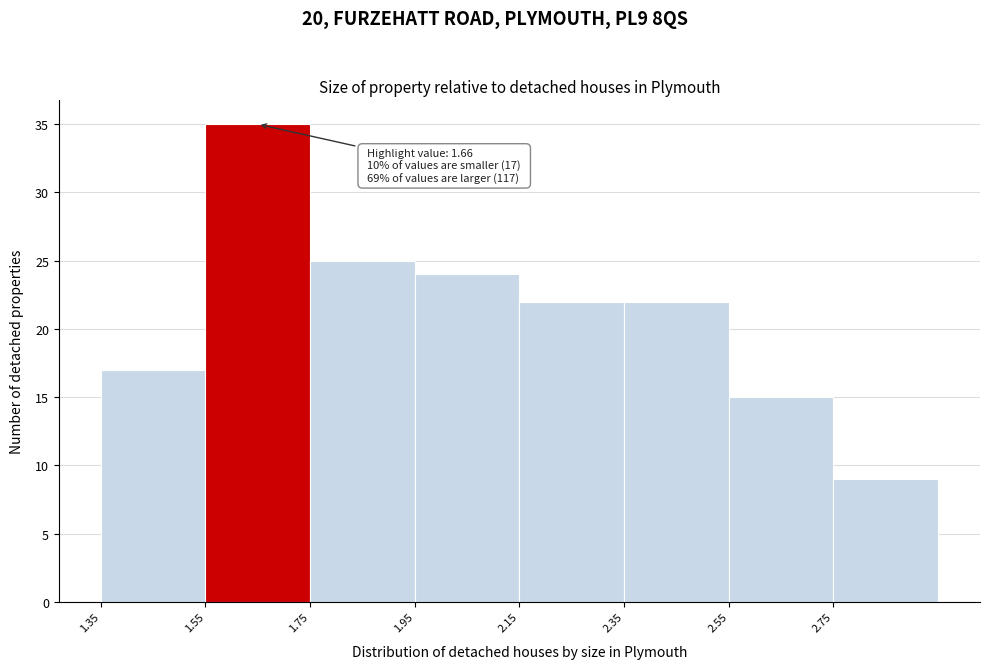

Which range on the x-axis has the tallest bar?

1.55 to 1.75